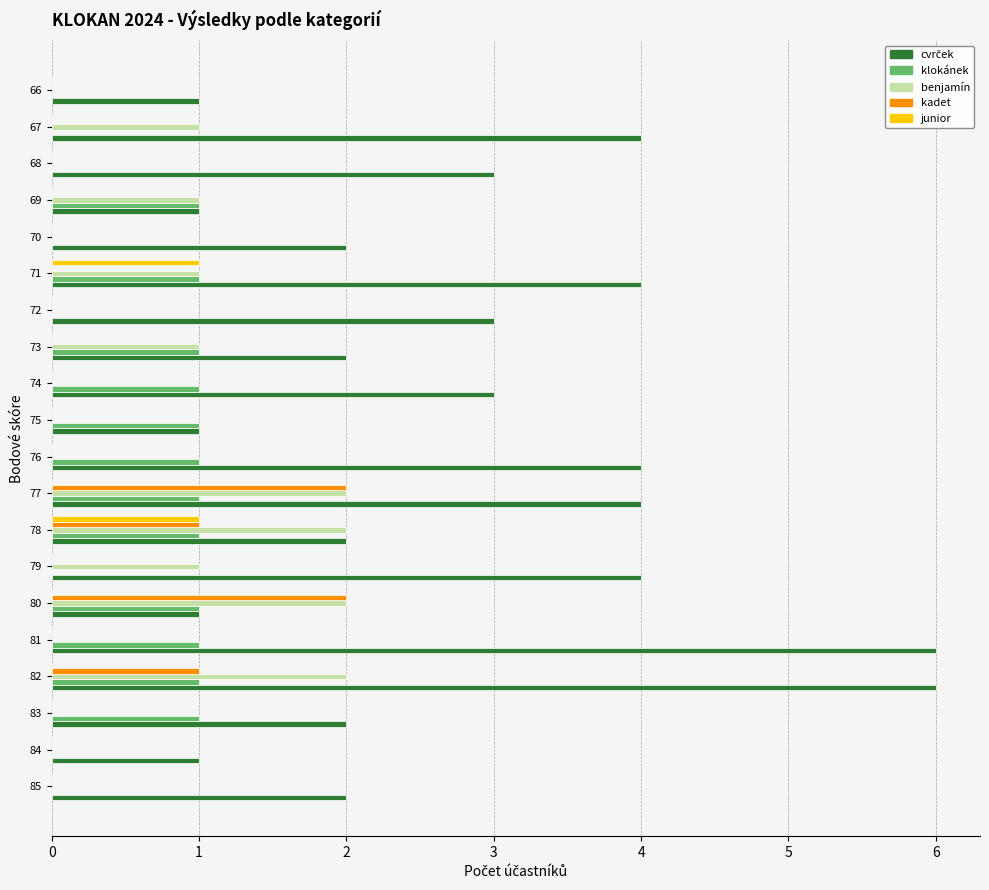

Is it true that junior equals 0 at 77?

True